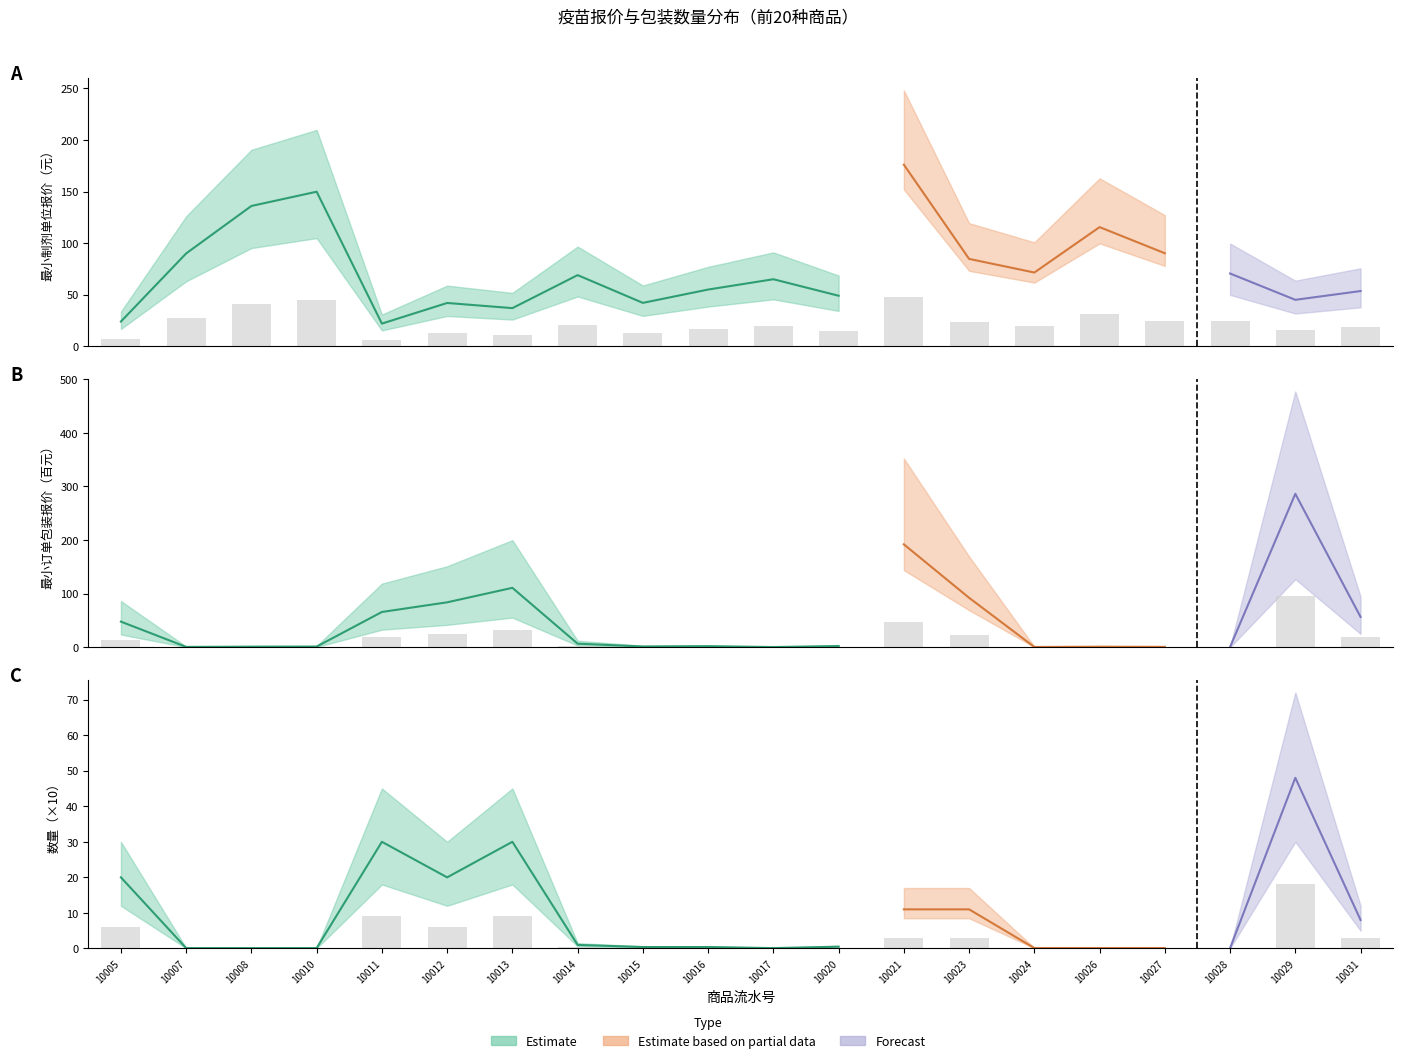

At which label does 最小制剂单位报价 reach its peak?

10021